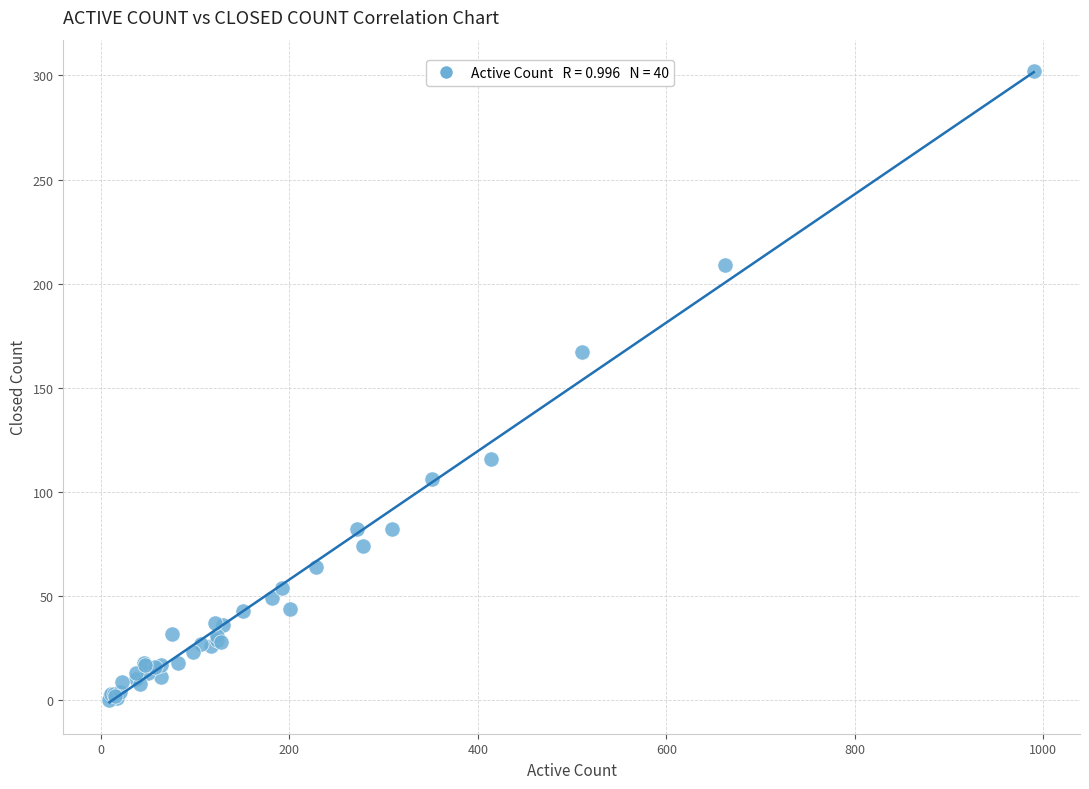

What Y value in the scatter plot is closest to 151?

167